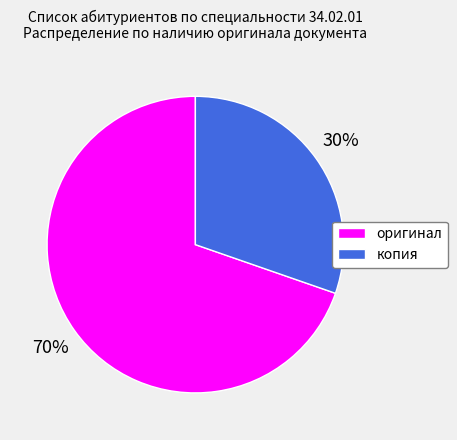

Count the number of slices in the pie.

2